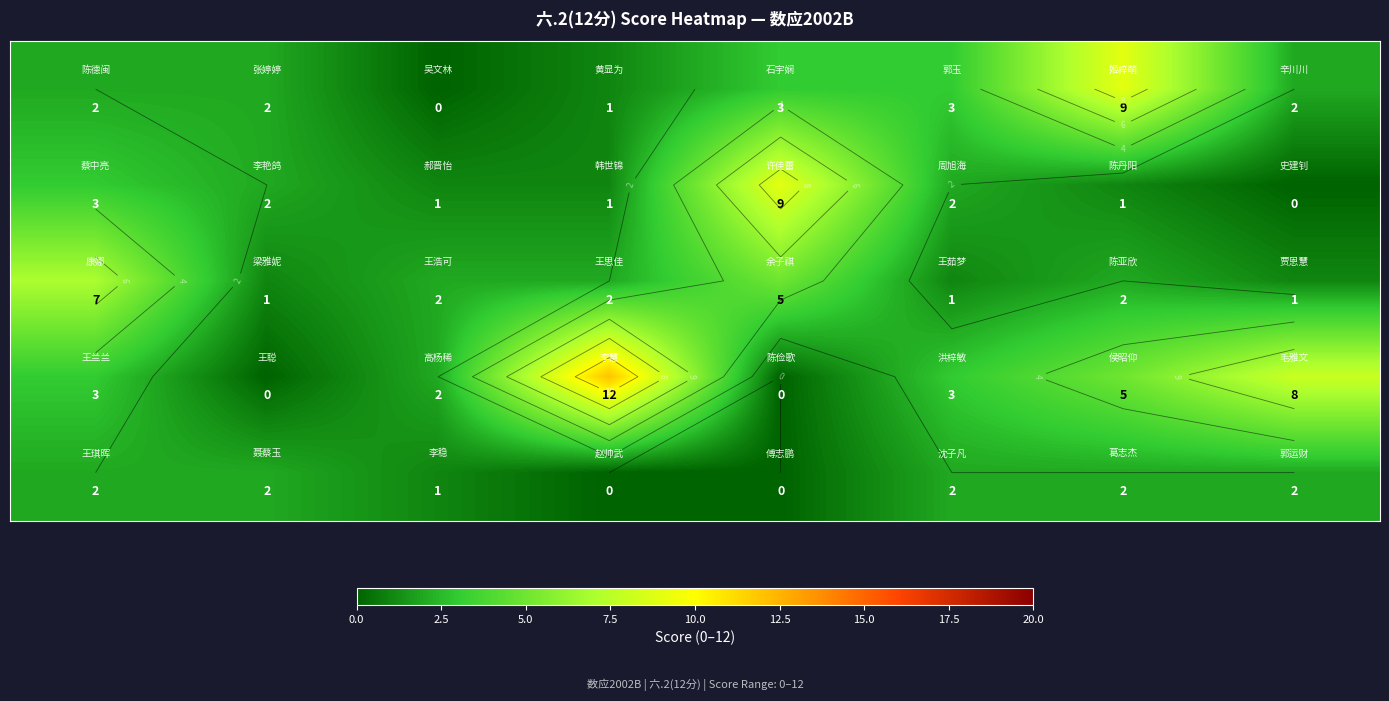

Which has a higher value, 10.0 or 15.0?

15.0